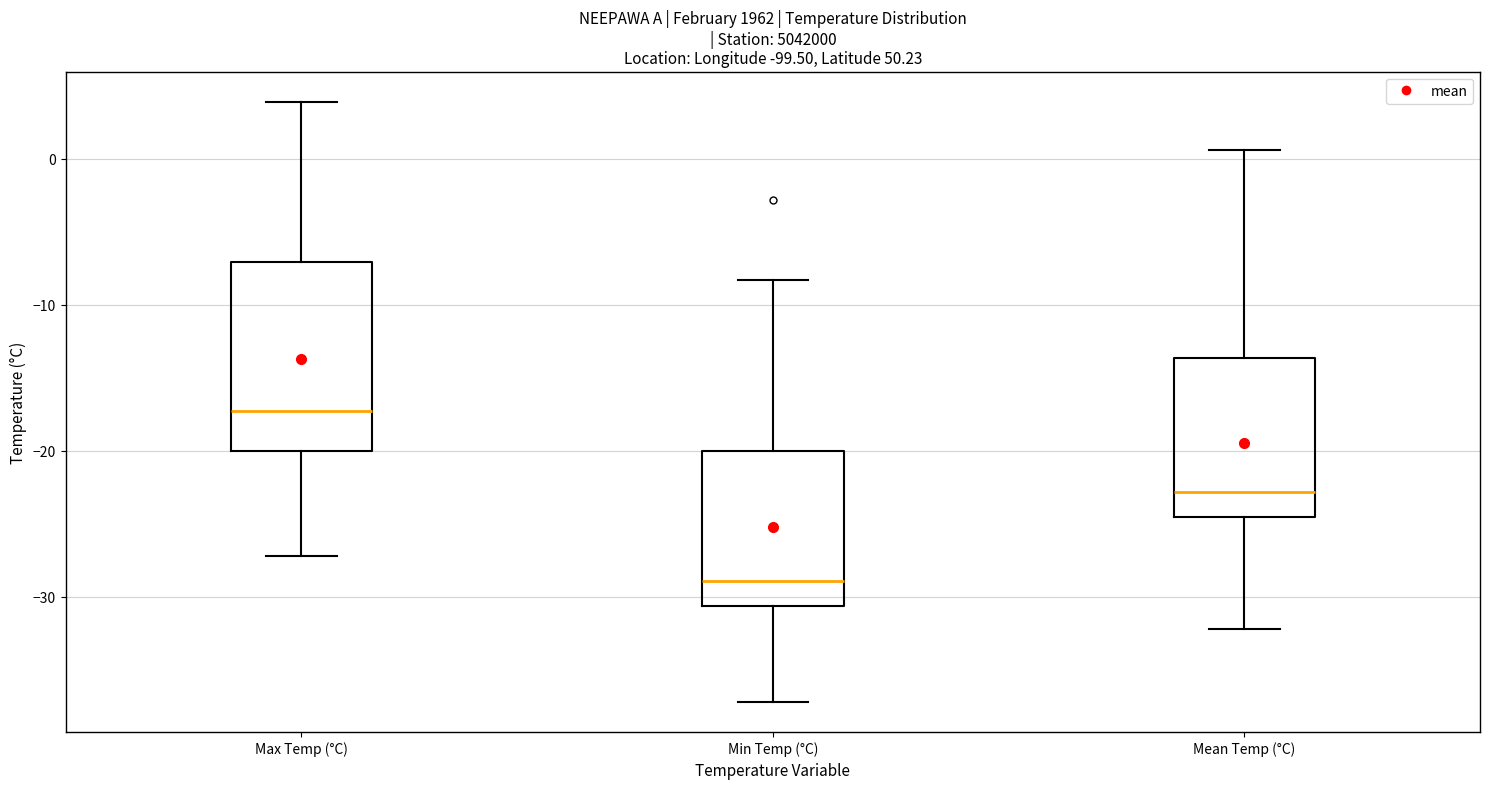

Reading left to right, transcribe this box plot: for each box, give where its median line is, the range the box spans, and where its two whiskers end, as read against the y-axis. The values are not printed on the chart, so give them approximately, as read against the axis.

Max Temp (°C): median -17, box -20 to -7, whiskers -27 to 4
Min Temp (°C): median -29, box -31 to -20, whiskers -37 to -8
Mean Temp (°C): median -23, box -25 to -14, whiskers -32 to 1